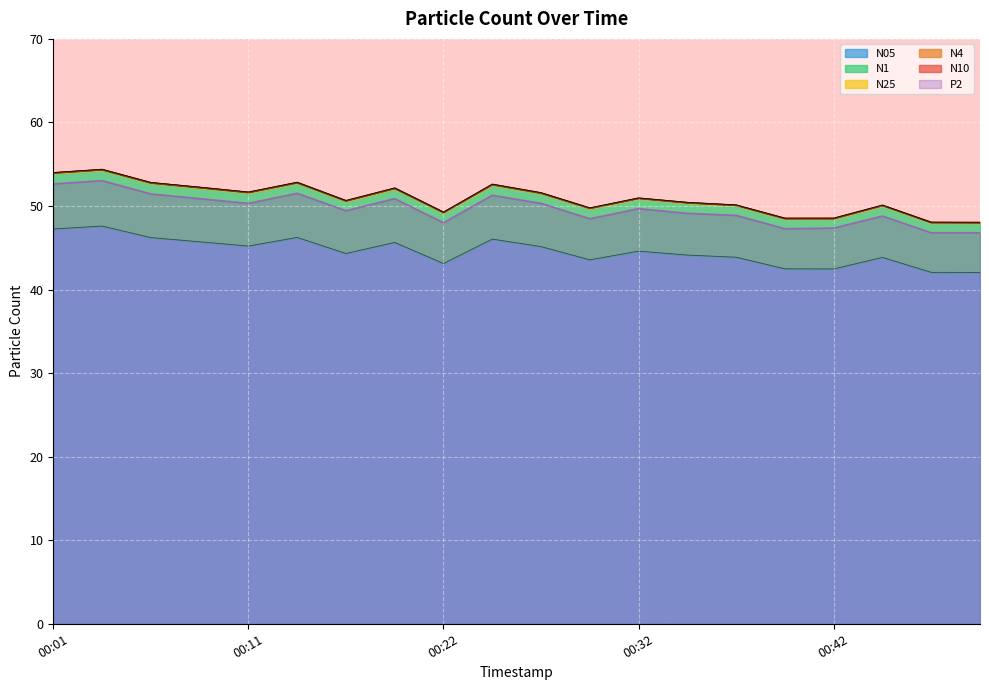

True or false: P2 has a value of 33.7 at 00:06.

False